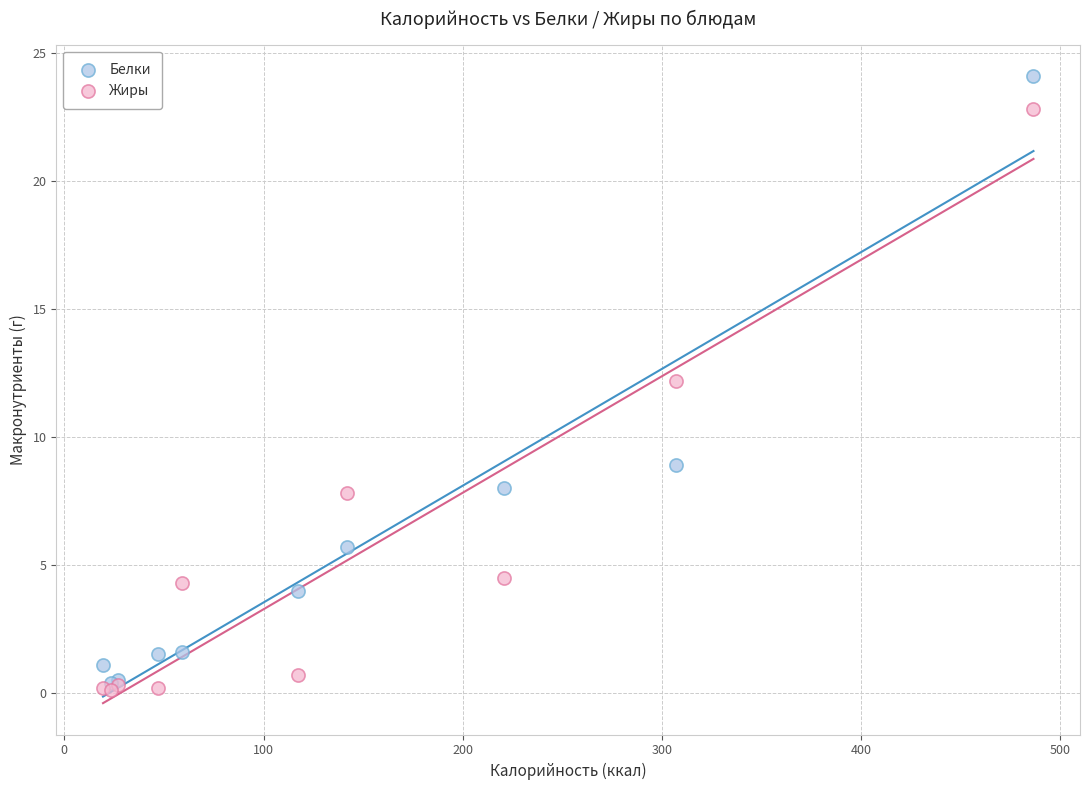

Which series contains the highest Y value?

Белки